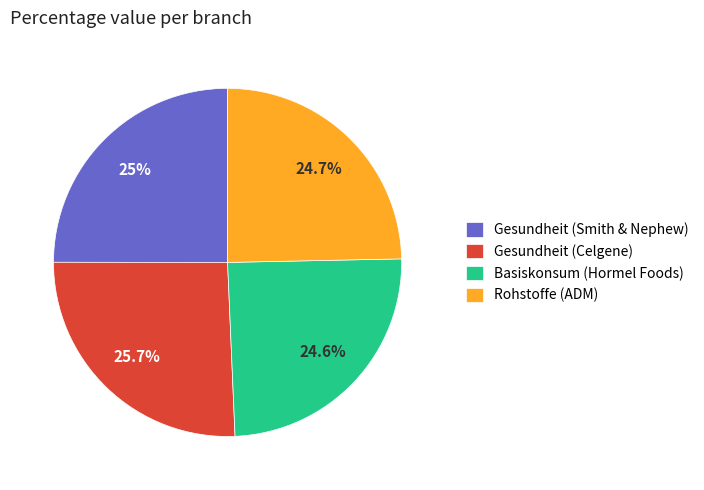

How many slices are in this pie chart?

4